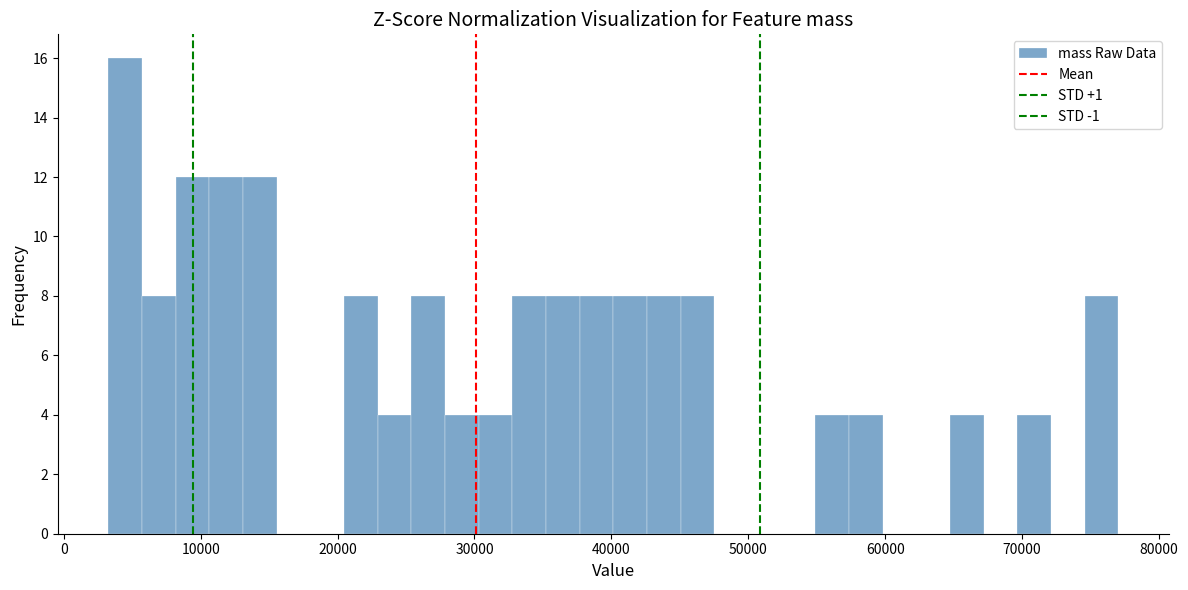

Read against the x-axis, roughly where is the centre of the tallest bar?

4000